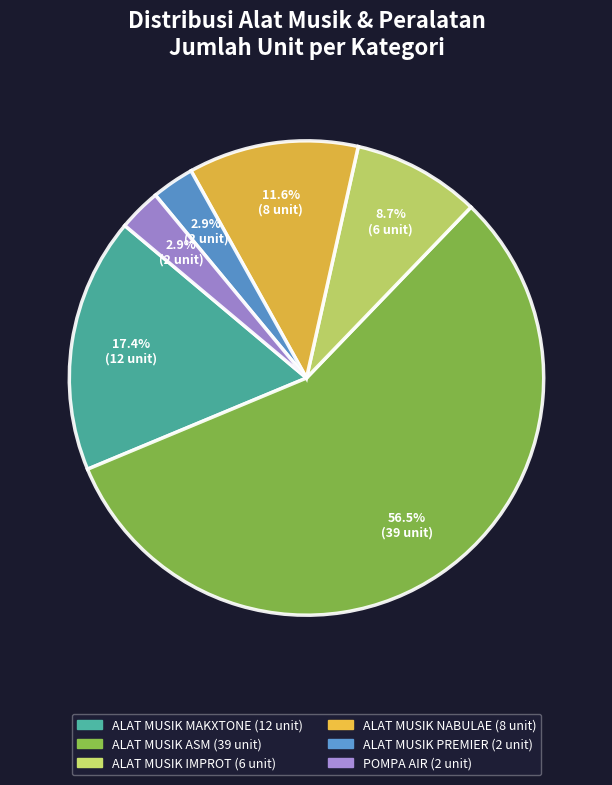

How many slices are in this pie chart?

6